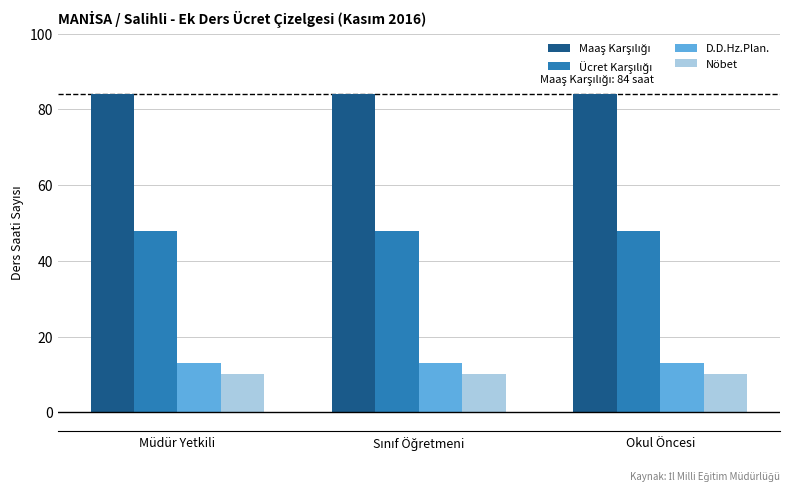

How many groups of bars are there?

3